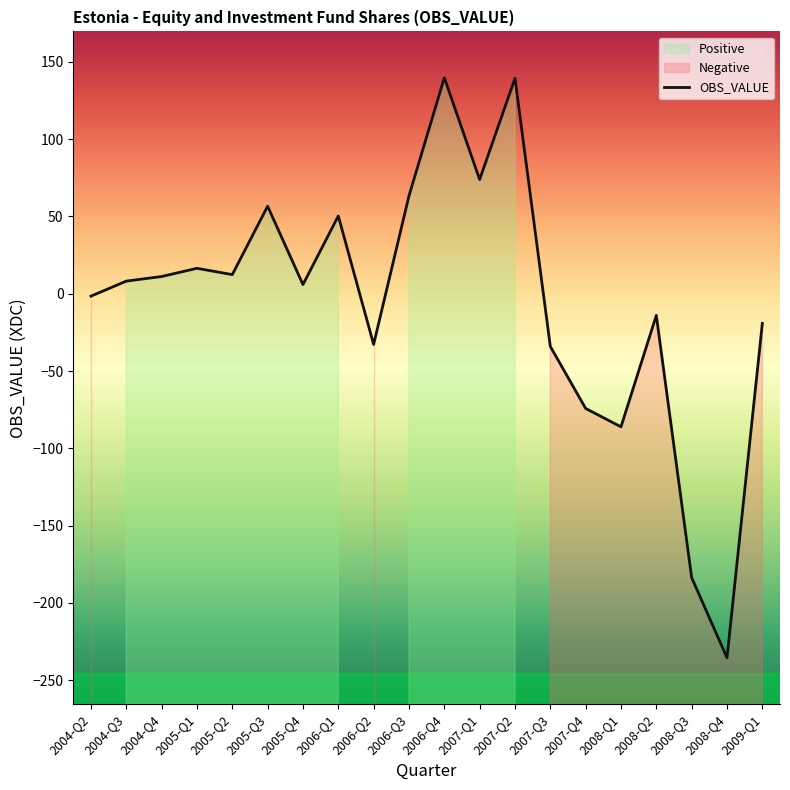

How many data points are above 8?

10